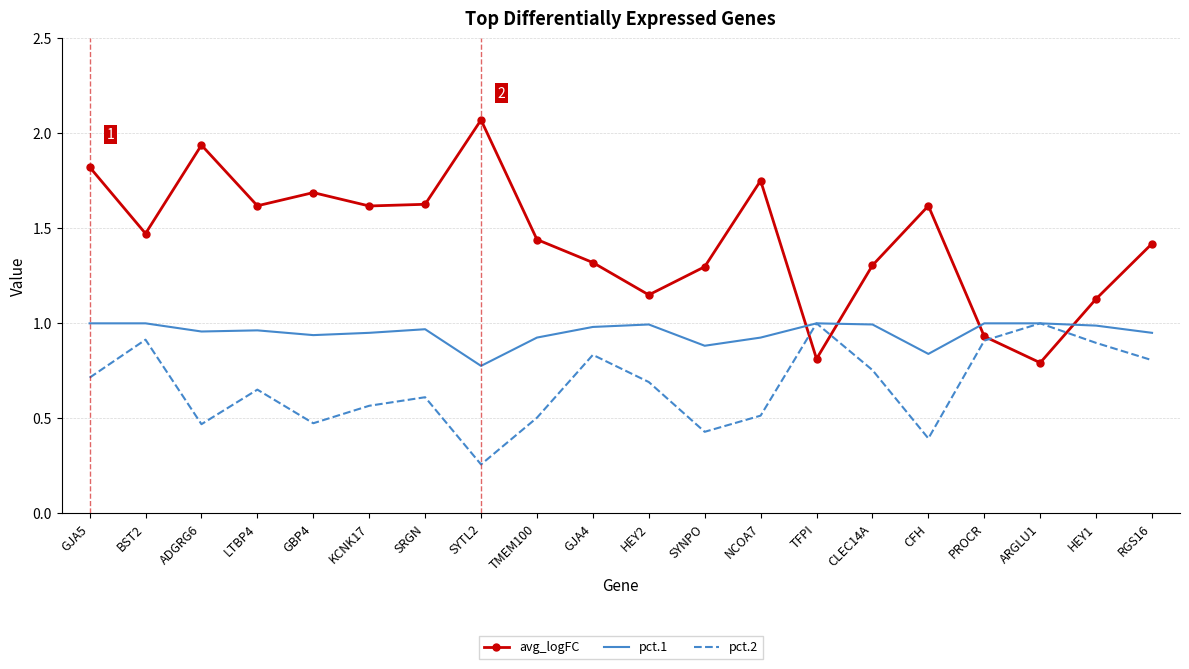

Between which two adjacent categories do pct.1 and avg_logFC first intersect?

NCOA7 and TFPI